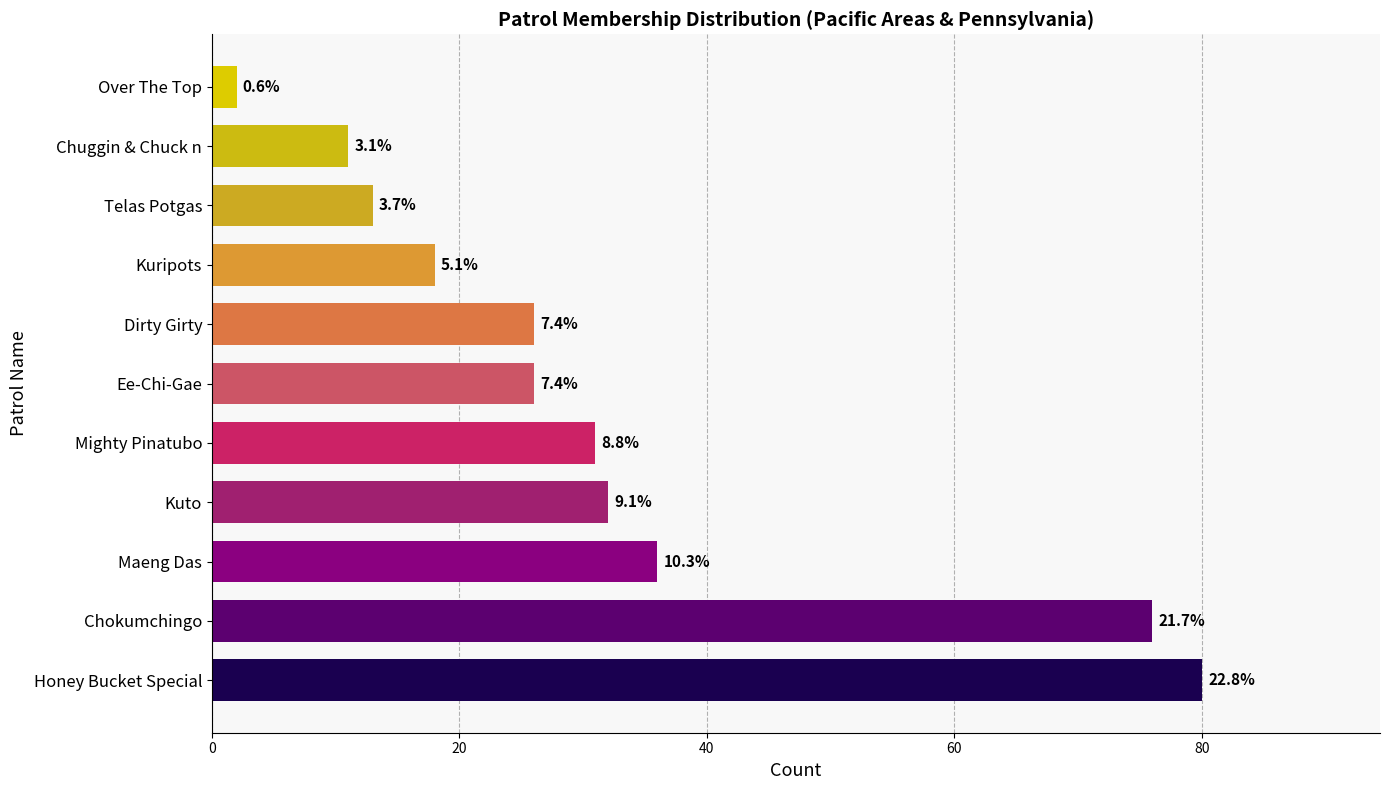

Are the bars horizontal?

Yes